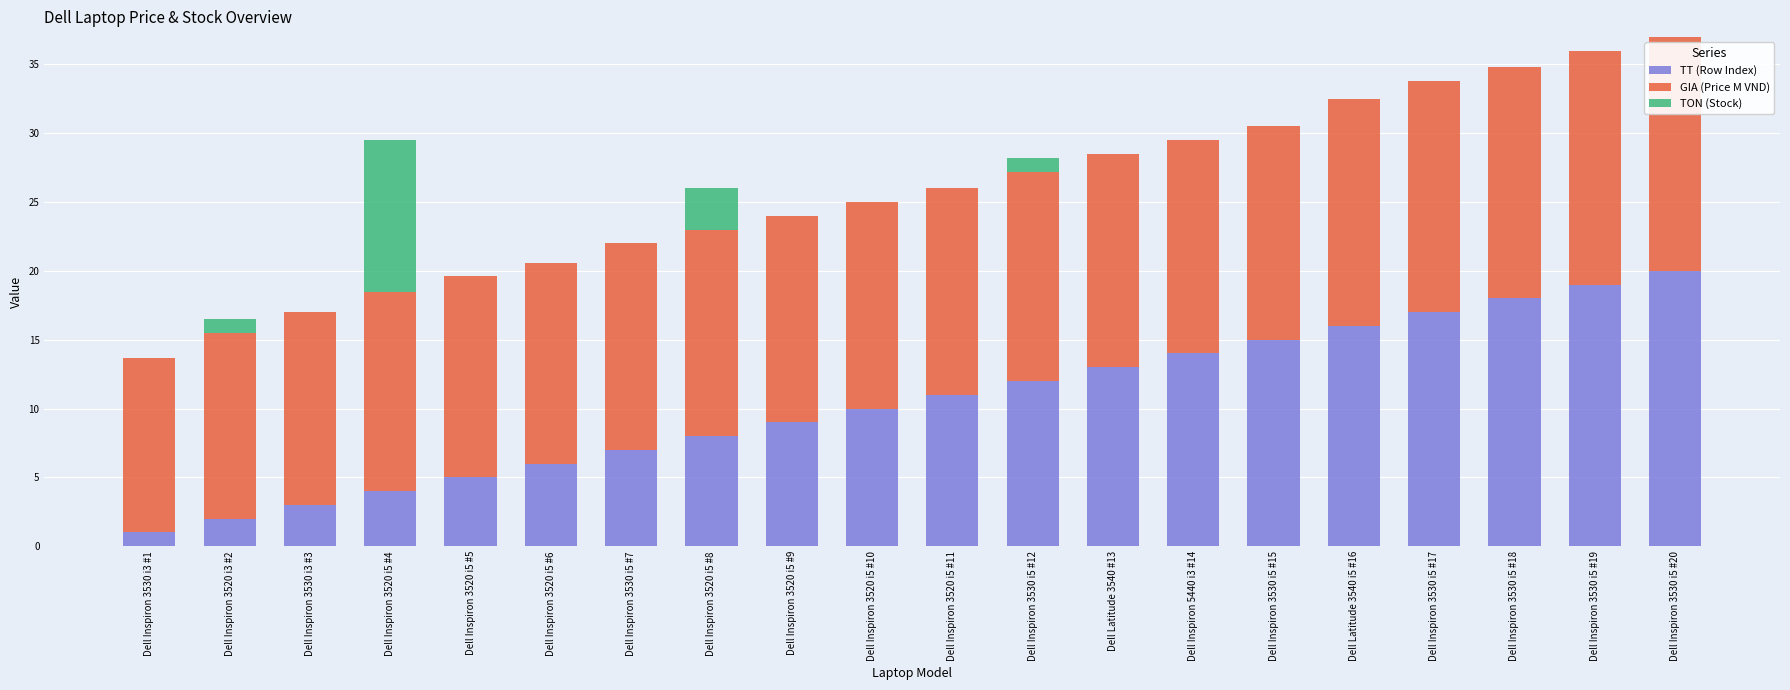

What is the maximum value for TT (Row Index)?

20.0